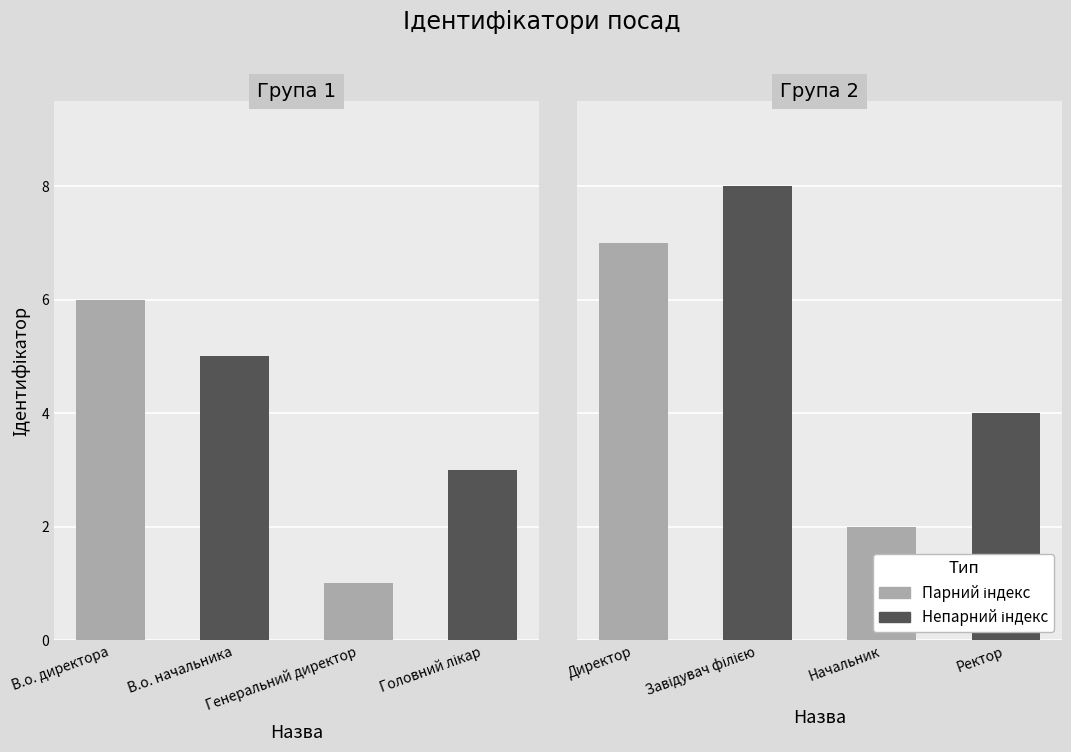

Are the bars horizontal?

No